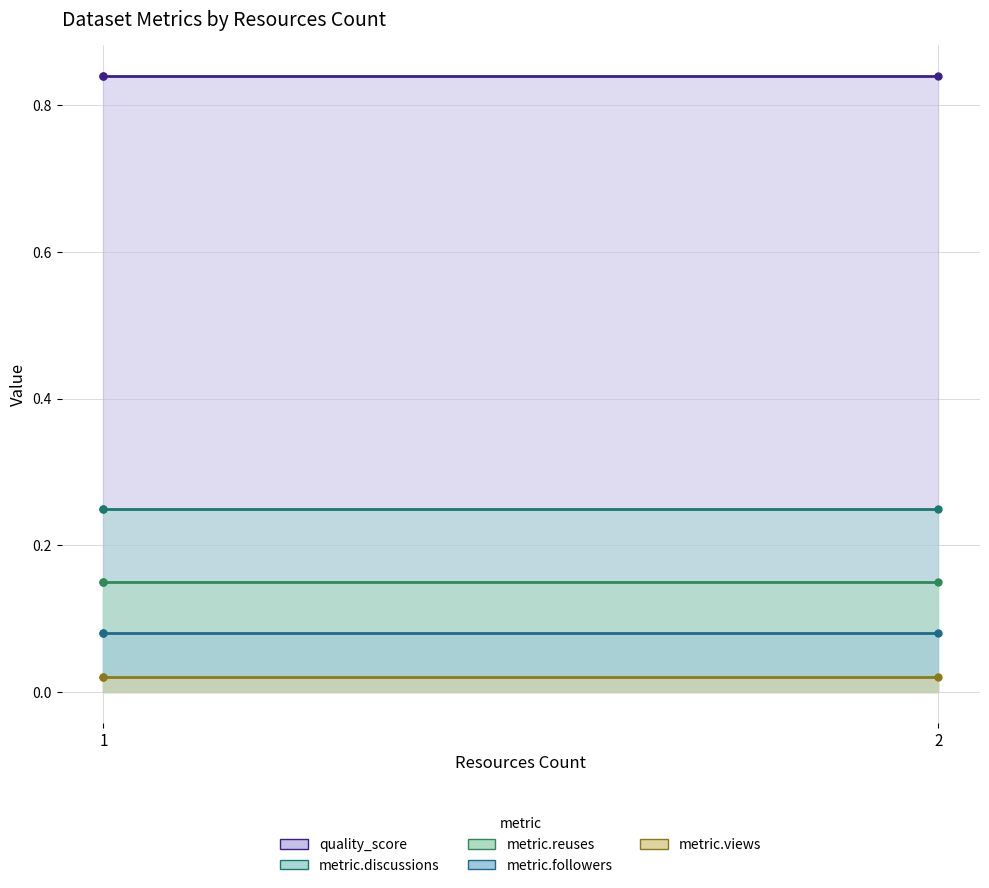

Does the chart display data point markers on the line(s)?

Yes